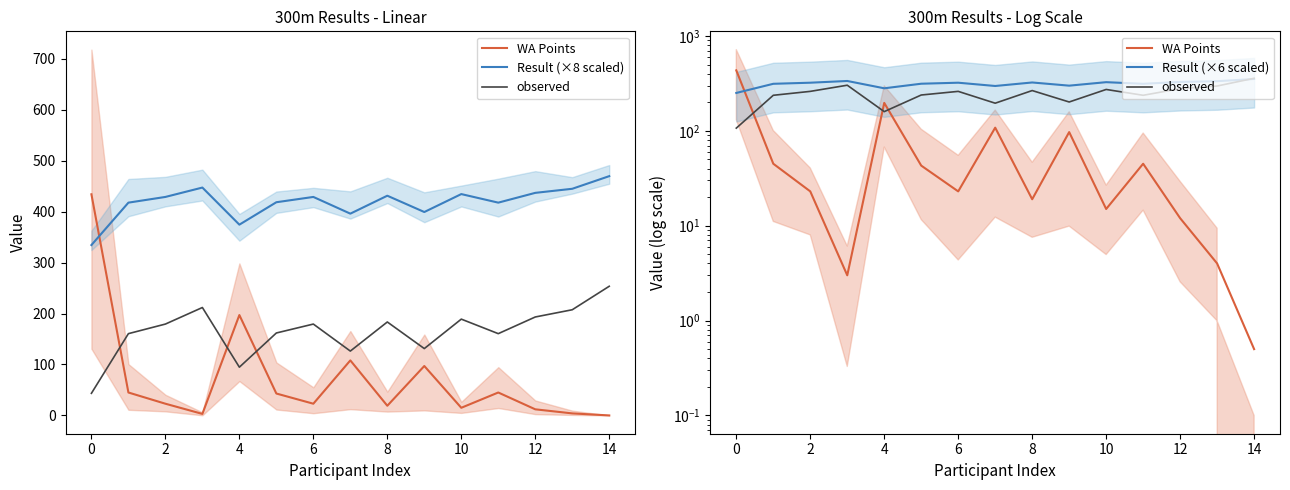

True or false: Result (×8 scaled) and observed cross at least once.

False